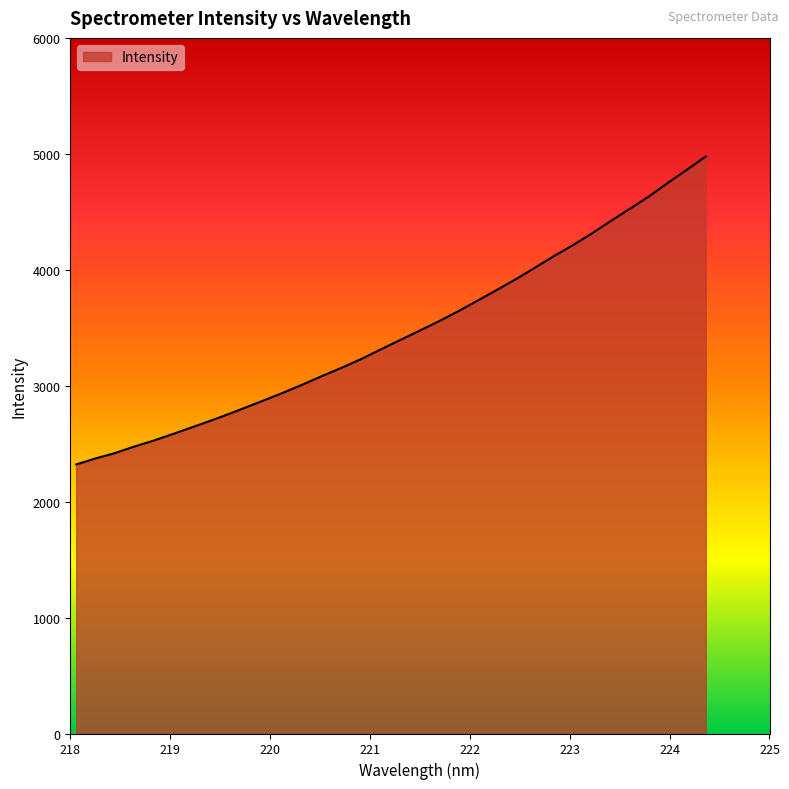

What is the maximum value shown in the chart?

4977.1